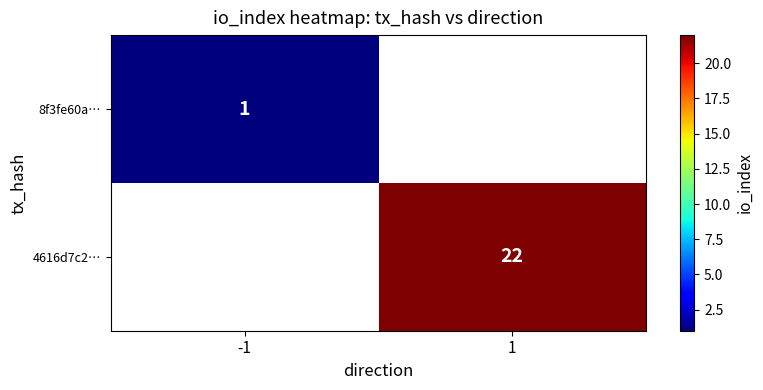

Is it true that 8f3fe60a… equals 0.3 at -1?

False